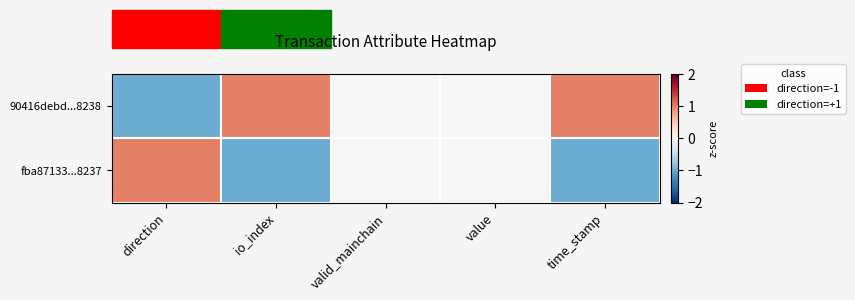

At io_index, list the series in order from largest to smallest.

90416debd...8238, fba87133...8237